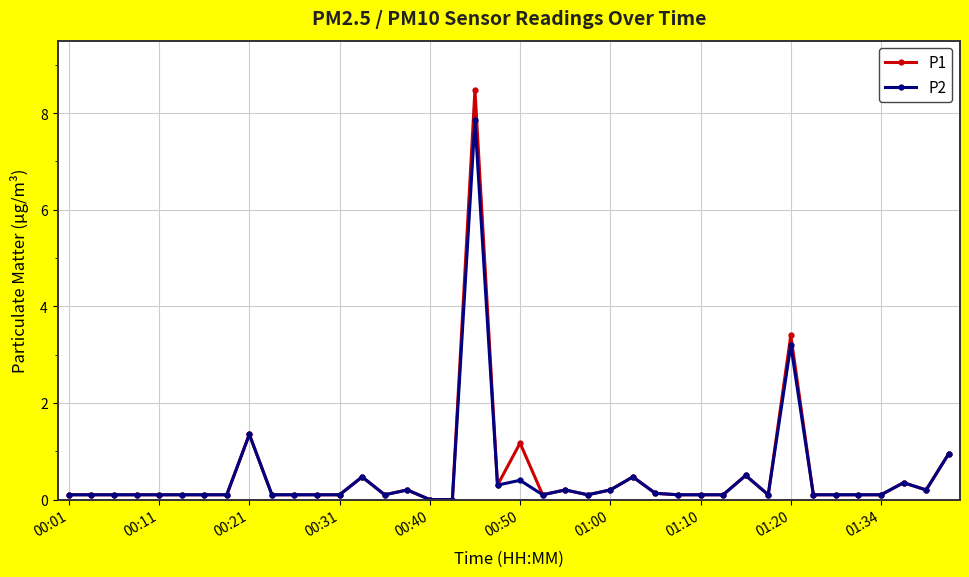

In P2, how many points are higher than both neighbors (excluding endpoints)?

10